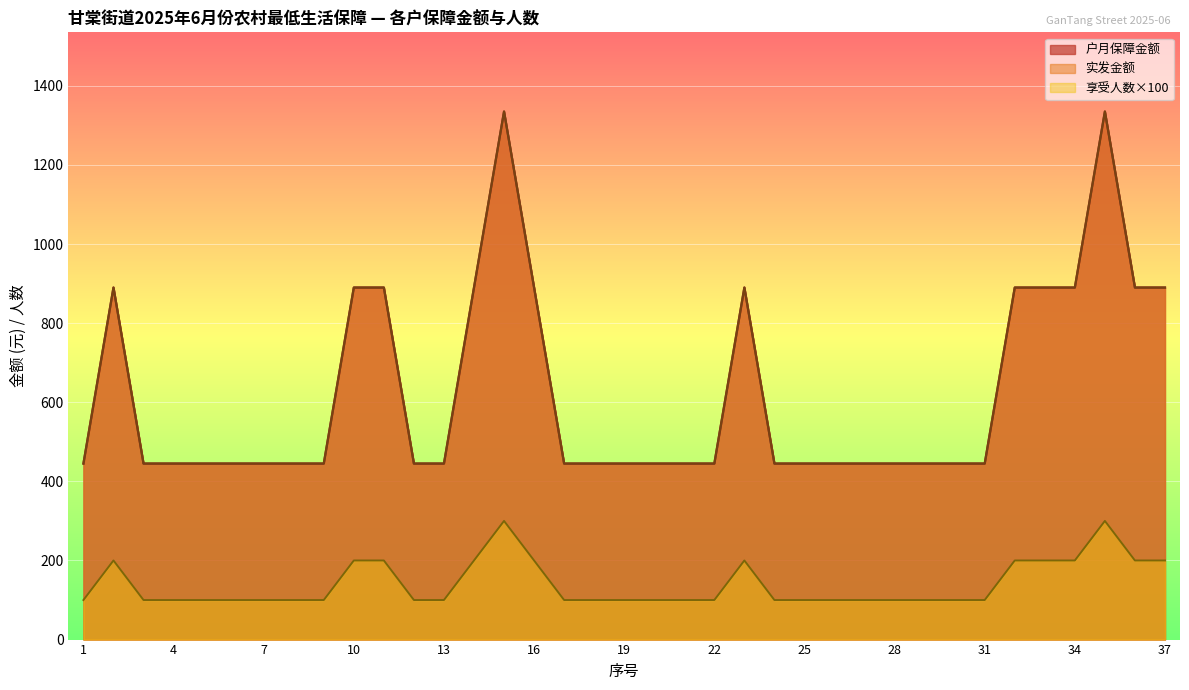

At which category is the sum across all series the highest?

15